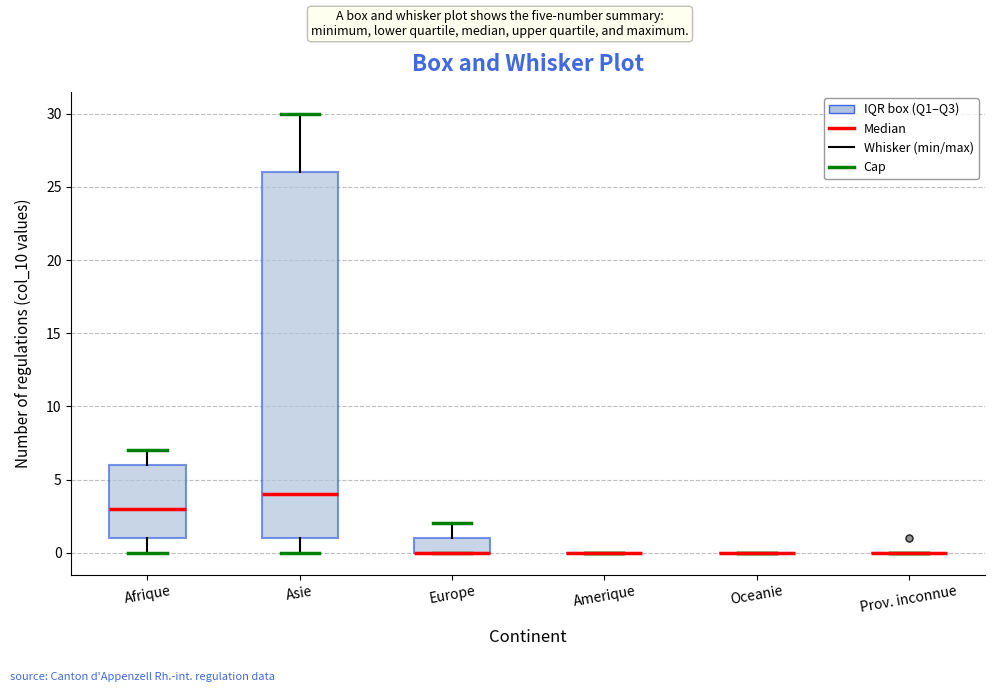

Reading left to right, transcribe this box plot: for each box, give where its median line is, the range the box spans, and where its two whiskers end, as read against the y-axis. The values are not printed on the chart, so give them approximately, as read against the axis.

Afrique: median 3, box 1 to 6, whiskers 0 to 7
Asie: median 4, box 1 to 26, whiskers 0 to 30
Europe: median 0 (drawn on the box's lower edge), box 0 to 1, whiskers 0 to 2
Amerique: box collapsed to a line at 0, whiskers 0 to 0
Oceanie: box collapsed to a line at 0, whiskers 0 to 0
Prov. inconnue: box collapsed to a line at 0, whiskers 0 to 0